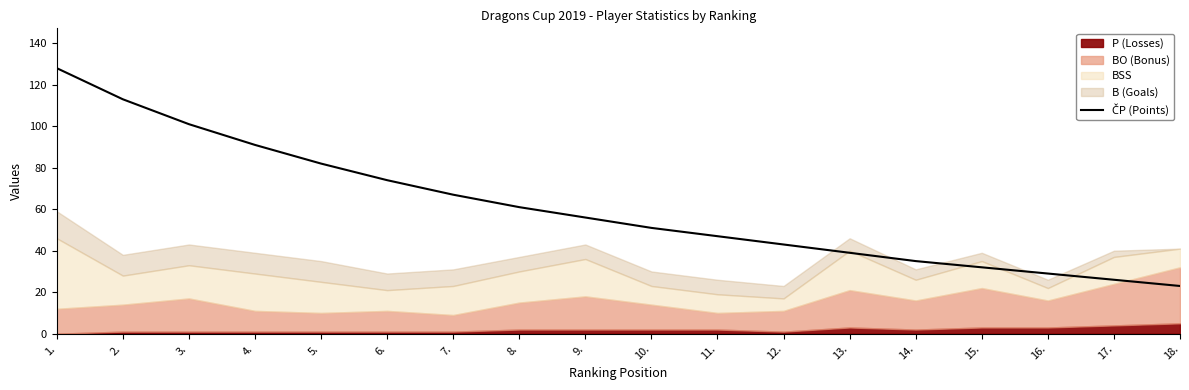

What is the difference between the maximum and minimum values?

105